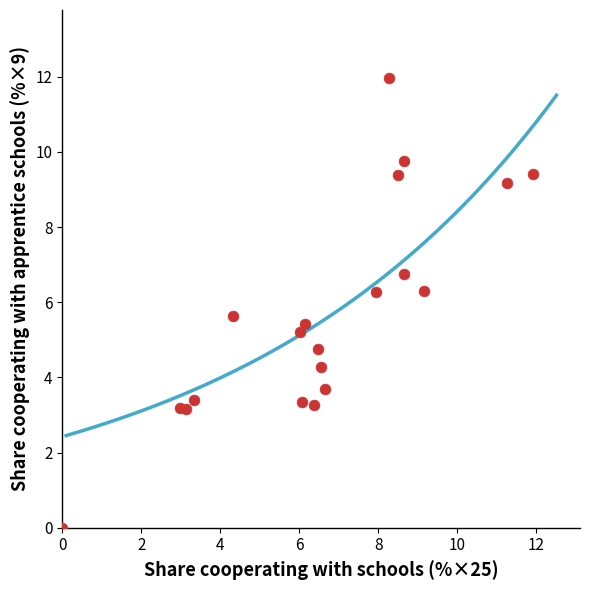

What is the range of Y values (max minus min)?

12.0